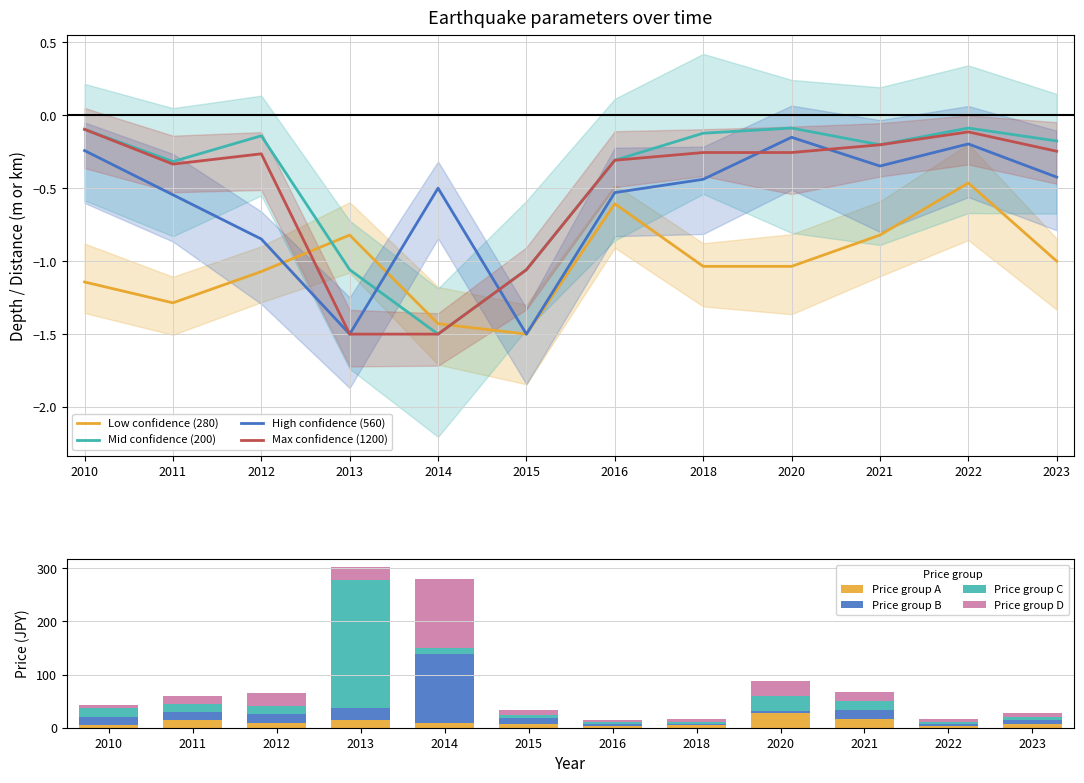

Read the High confidence (560) value at 2018.

-0.4